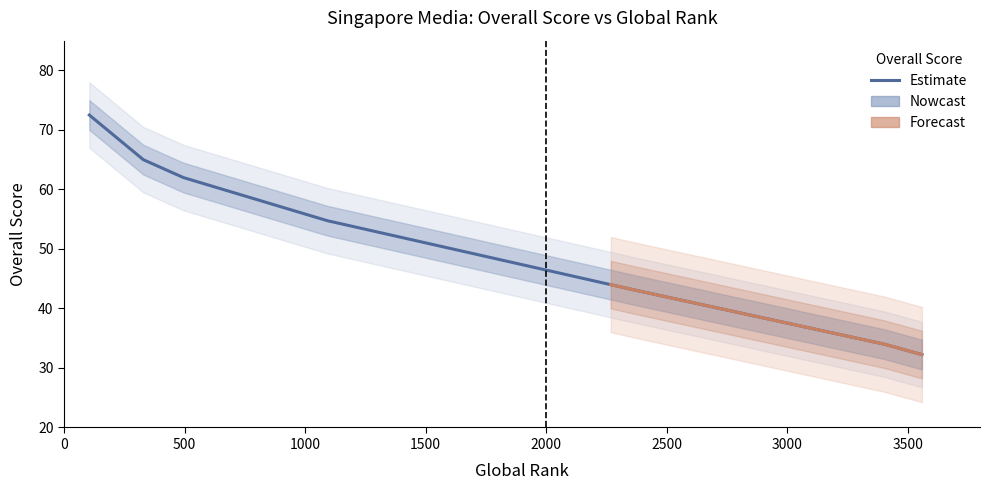

What is the value of the 7th point from the left?

43.0